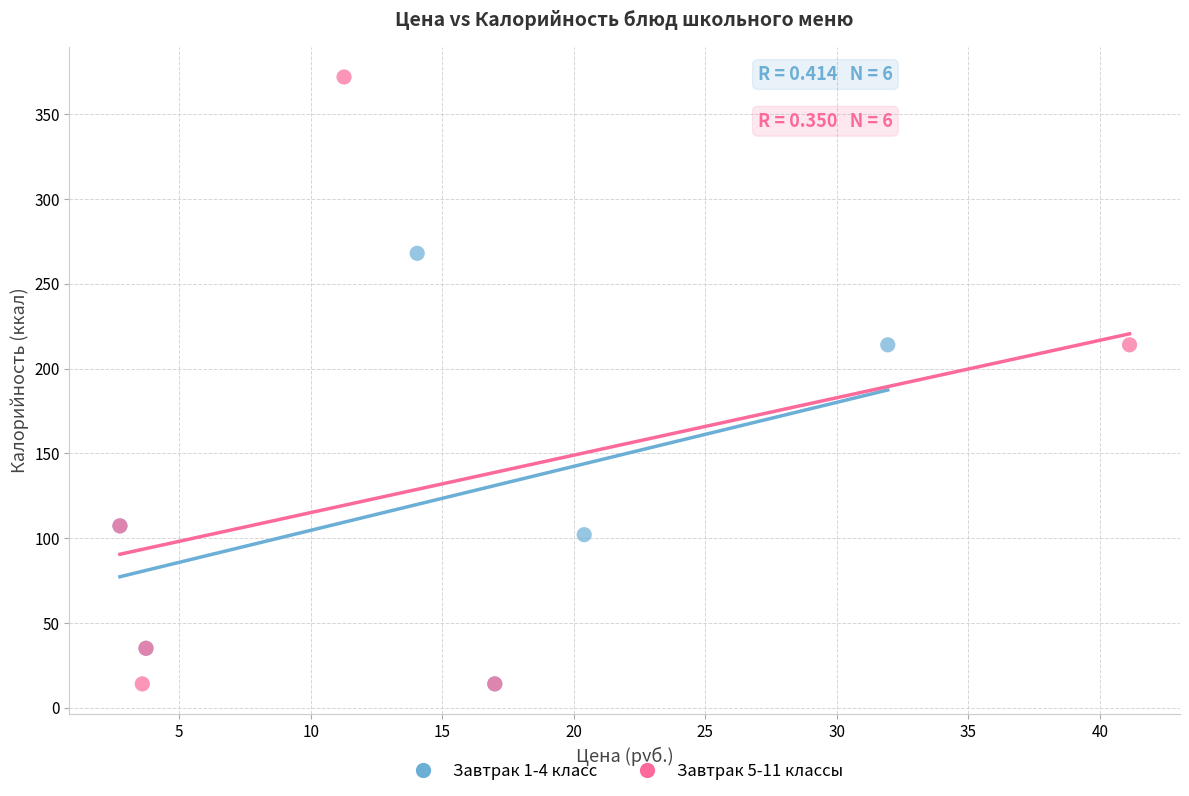

Which series has the widest spread of Y values?

Завтрак 5-11 классы